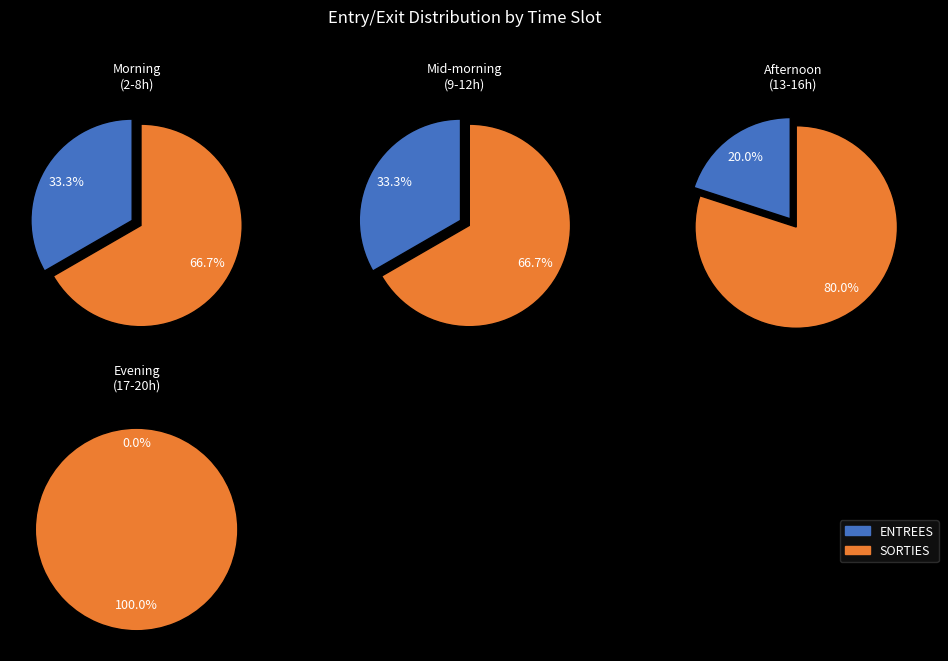

Which series has the widest spread of values?

SORTIES